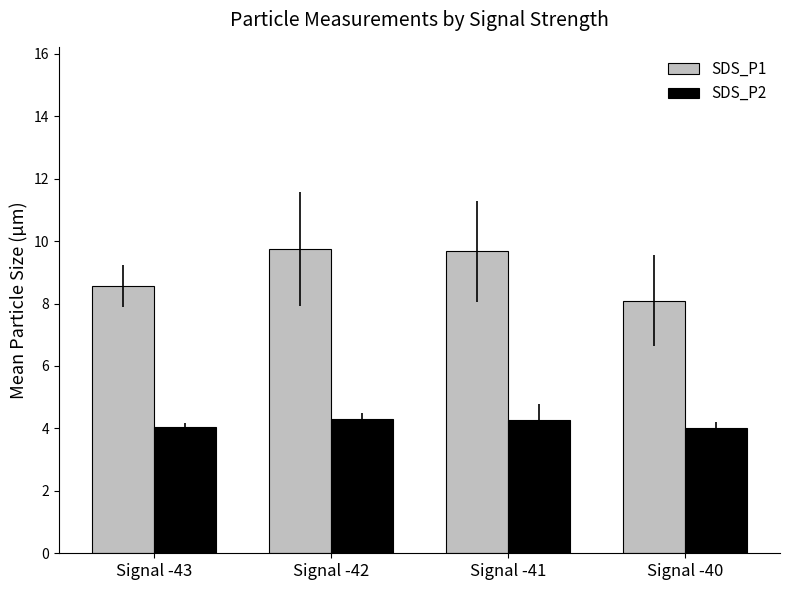

What is the sum of the SDS_P2 values at Signal -42 and Signal -43?

8.3